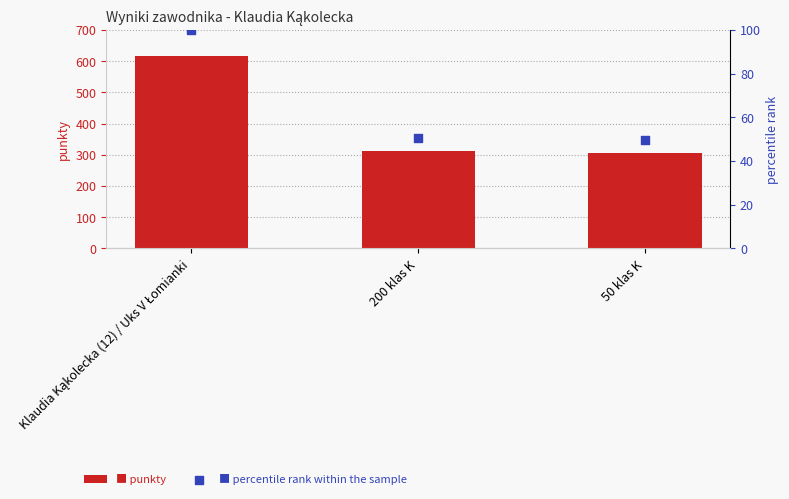

Is the value of percentile rank within the sample at 200 klas K greater than the value of punkty at 200 klas K?

No